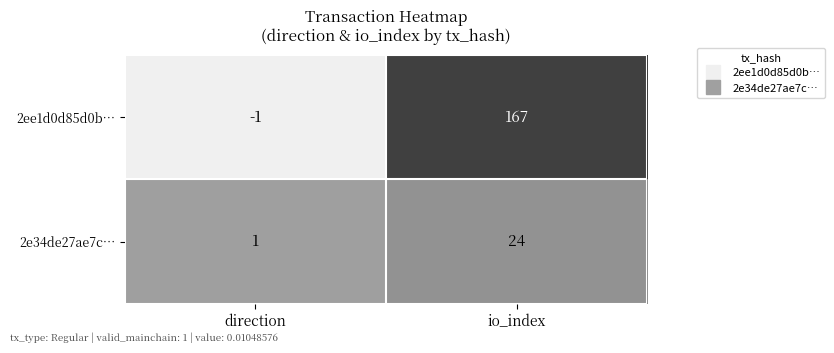

How many series are shown in this chart?

2